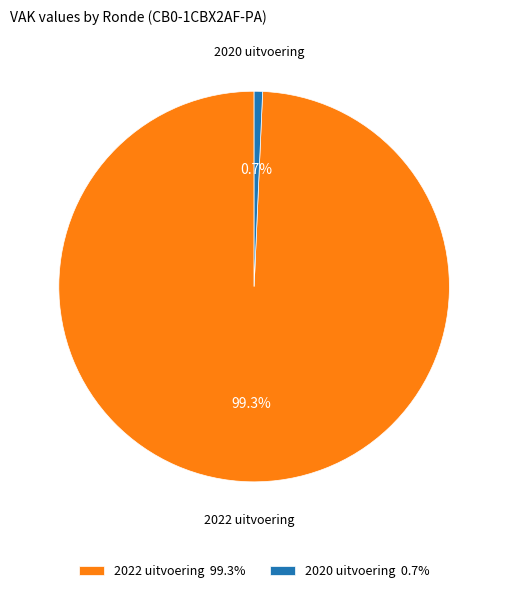

Which slice is the smallest?

2020 uitvoering